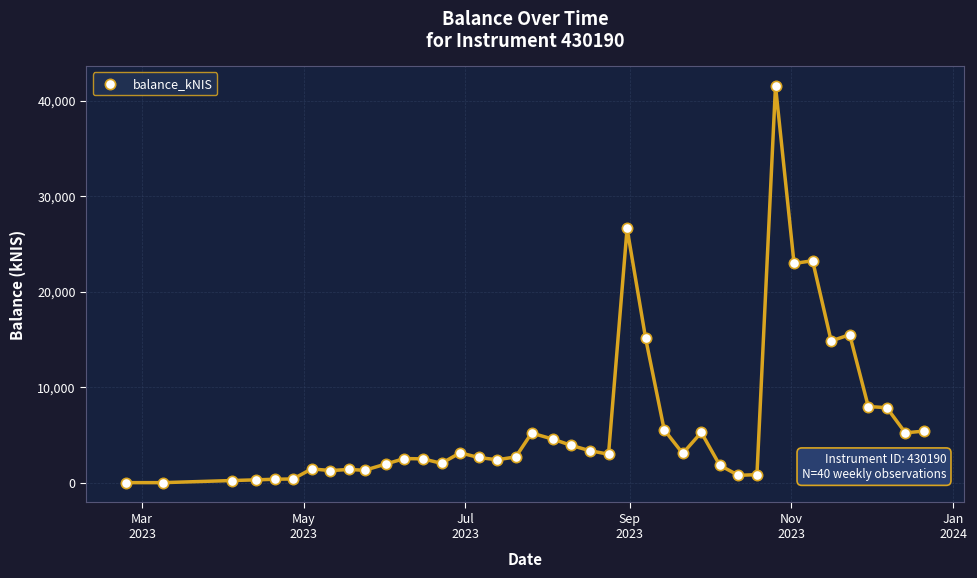

What is the range of X values (max minus min)?

301.0